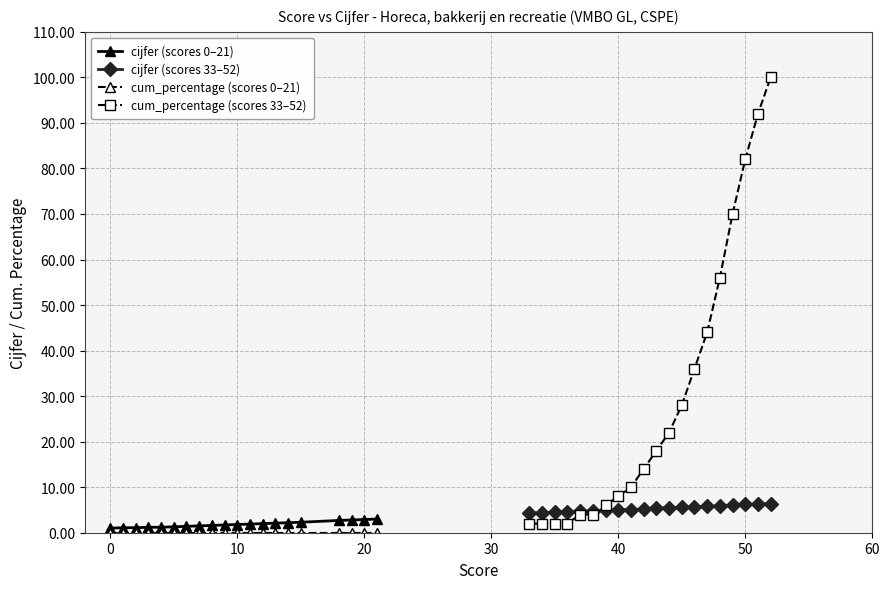

At how many categories does at least one series exceed 95?

1